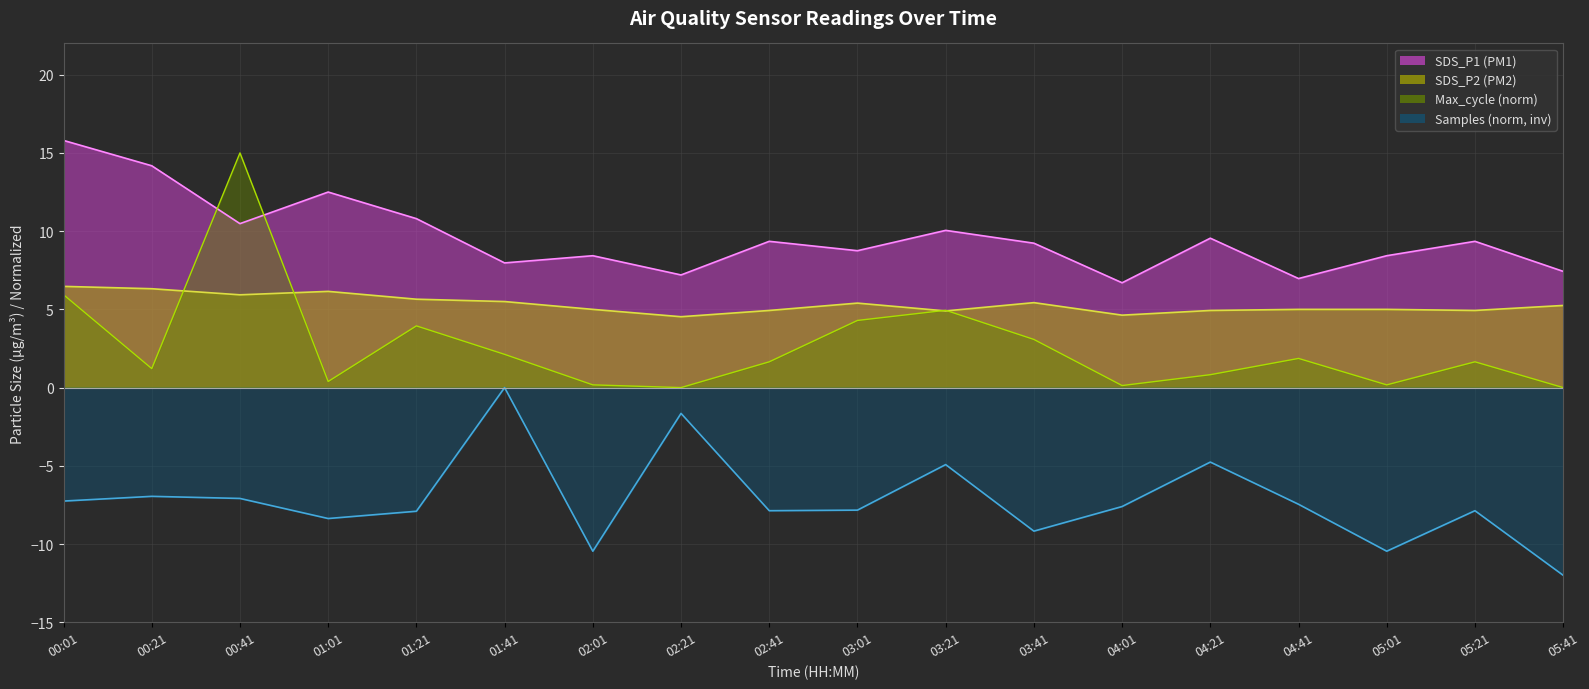

The value of SDS_P1 line at 01:01 is 12.5. True or false?

True